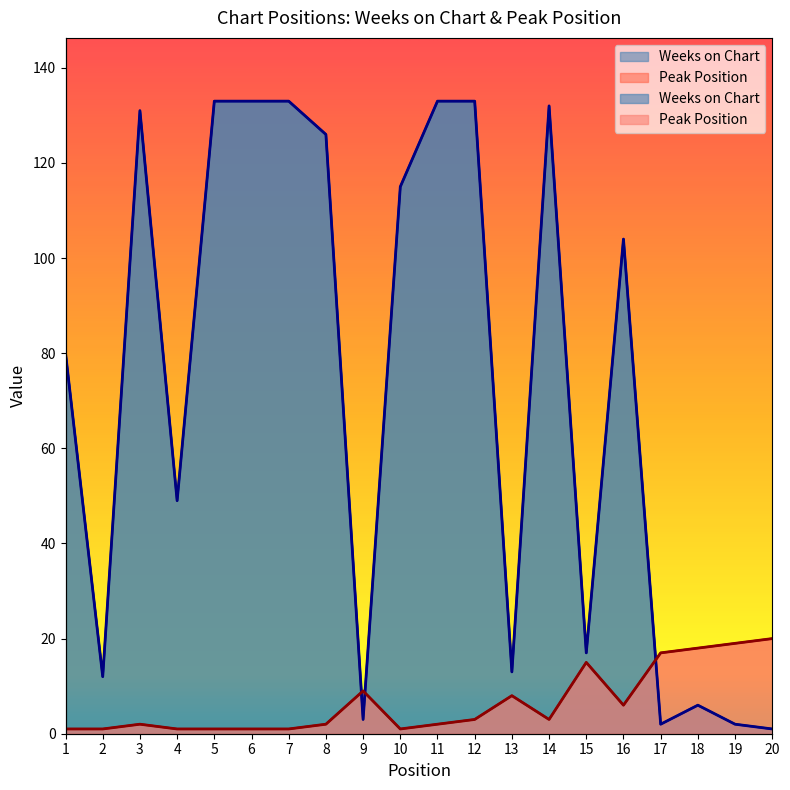

The value of Peak Position at 17 is 17. True or false?

True